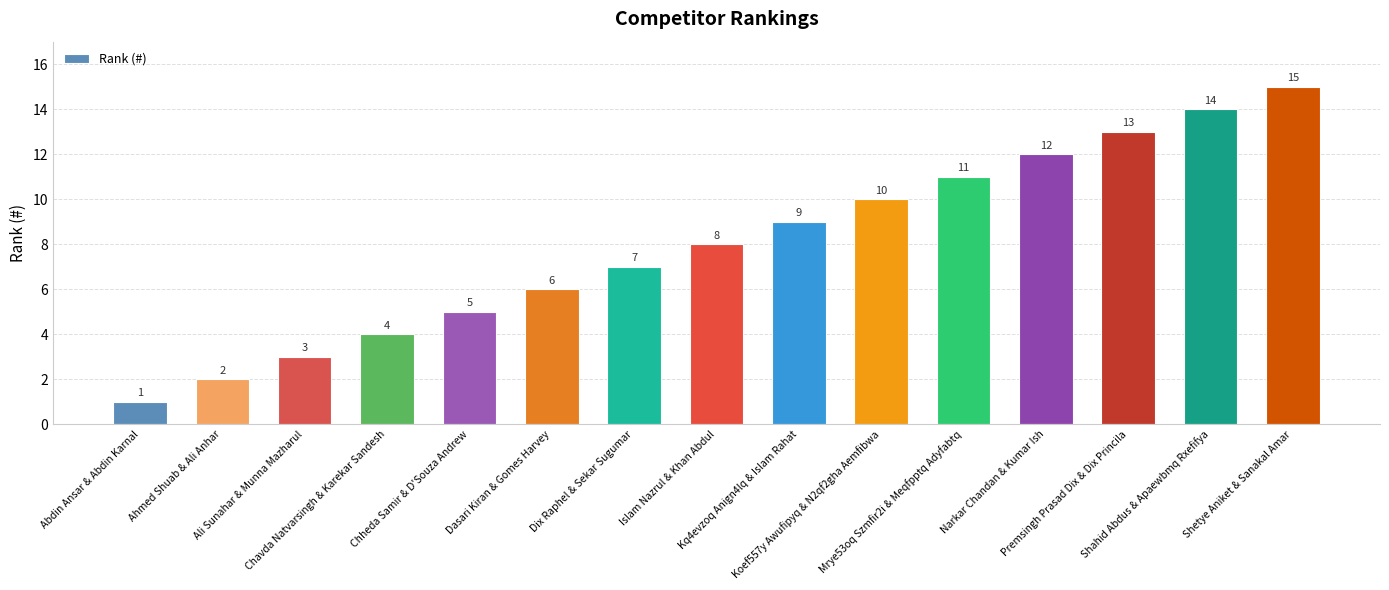

Rank the categories by value from lowest to highest.

Abdin Ansar & Abdin Karnal, Ahmed Shuab & Ali Anhar, Ali Sunahar & Munna Mazharul, Chavda Natvarsingh & Karekar Sandesh, Chheda Samir & D'Souza Andrew, Dasari Kiran & Gomes Harvey, Dix Raphel & Sekar Sugumar, Islam Nazrul & Khan Abdul, Kq4evzoq Anign4lq & Islam Rahat, Koef557y Awufipyq & N2qf2gha Aemfibwa, Mrye53oq Szmfir2i & Meqfpptq Adyfabtq, Narkar Chandan & Kumar Ish, Premsingh Prasad Dix & Dix Princila, Shahid Abdus & Apaewbmq Rxefifya, Shetye Aniket & Sanakal Amar